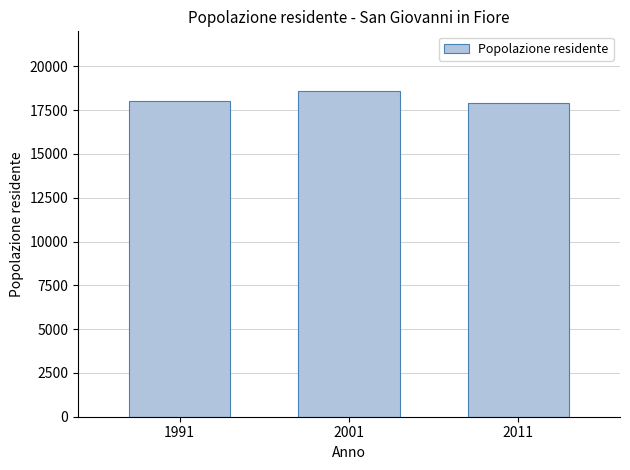

Reading left to right, what are all the values shown in this chart?

1991=18033	2001=18566	2011=17912